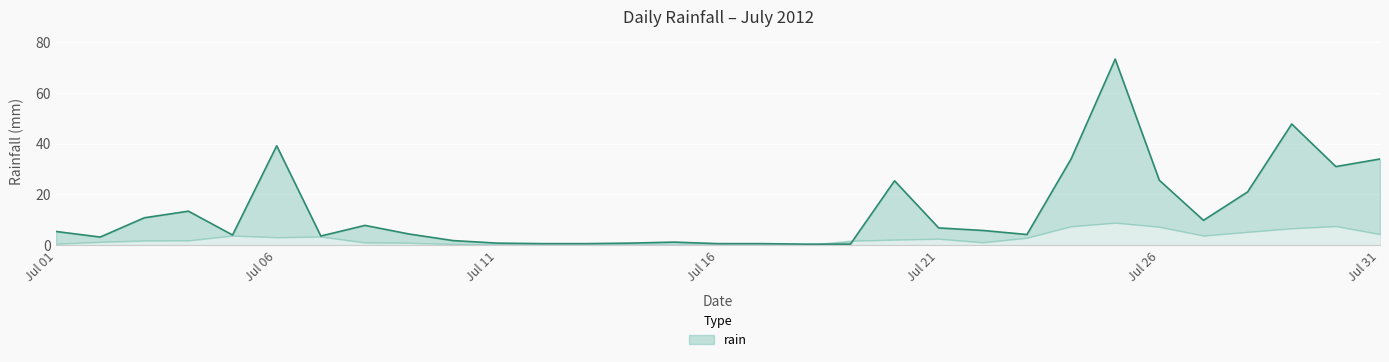

Is it true that the value at Jul 31 is 8.5?

False